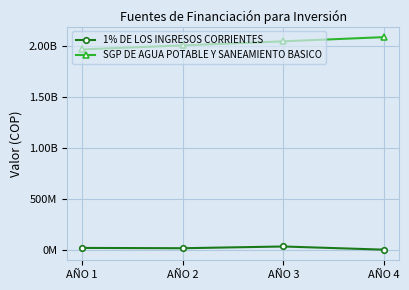

What value does the 1% DE LOS INGRESOS CORRIENTES series have at AÑO 2, to the nearest 100?

14000000